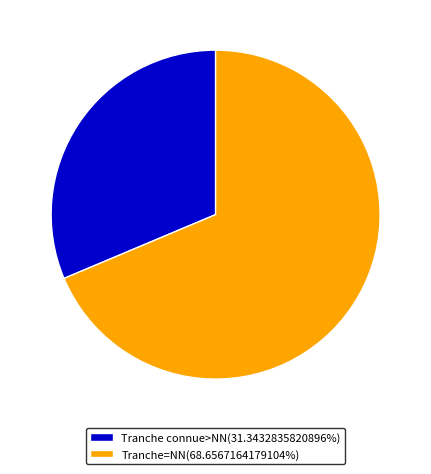

Approximately how many times larger is the value at Tranche connue>NN(31.3432835820896%) compared to Tranche=NN(68.6567164179104%)?

0.5